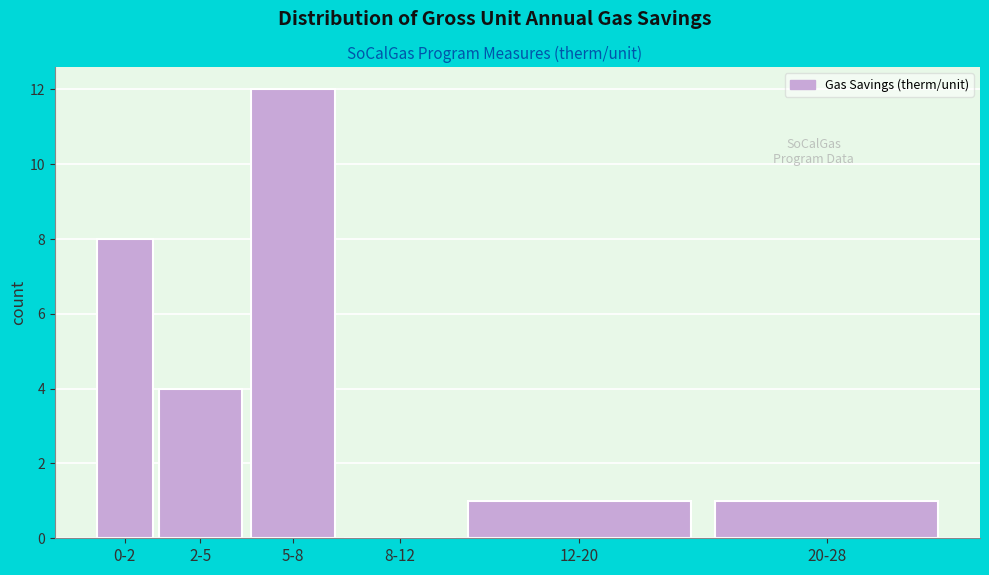

Reading right to left, what are all the values shown in this chart?

20-28=1	12-20=1	8-12=0	5-8=12	2-5=4	0-2=8